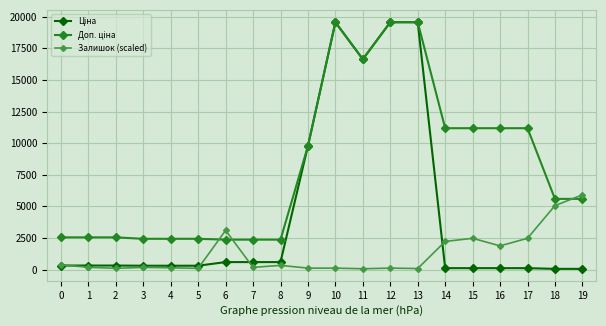

What is the difference between the highest and lowest values at 6?

2507.3